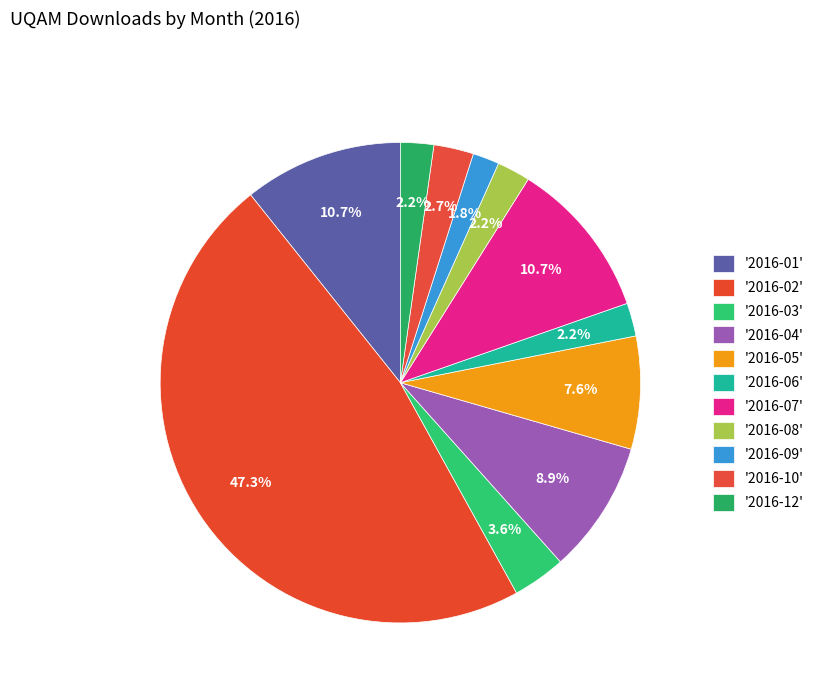

Count the number of slices in the pie.

11